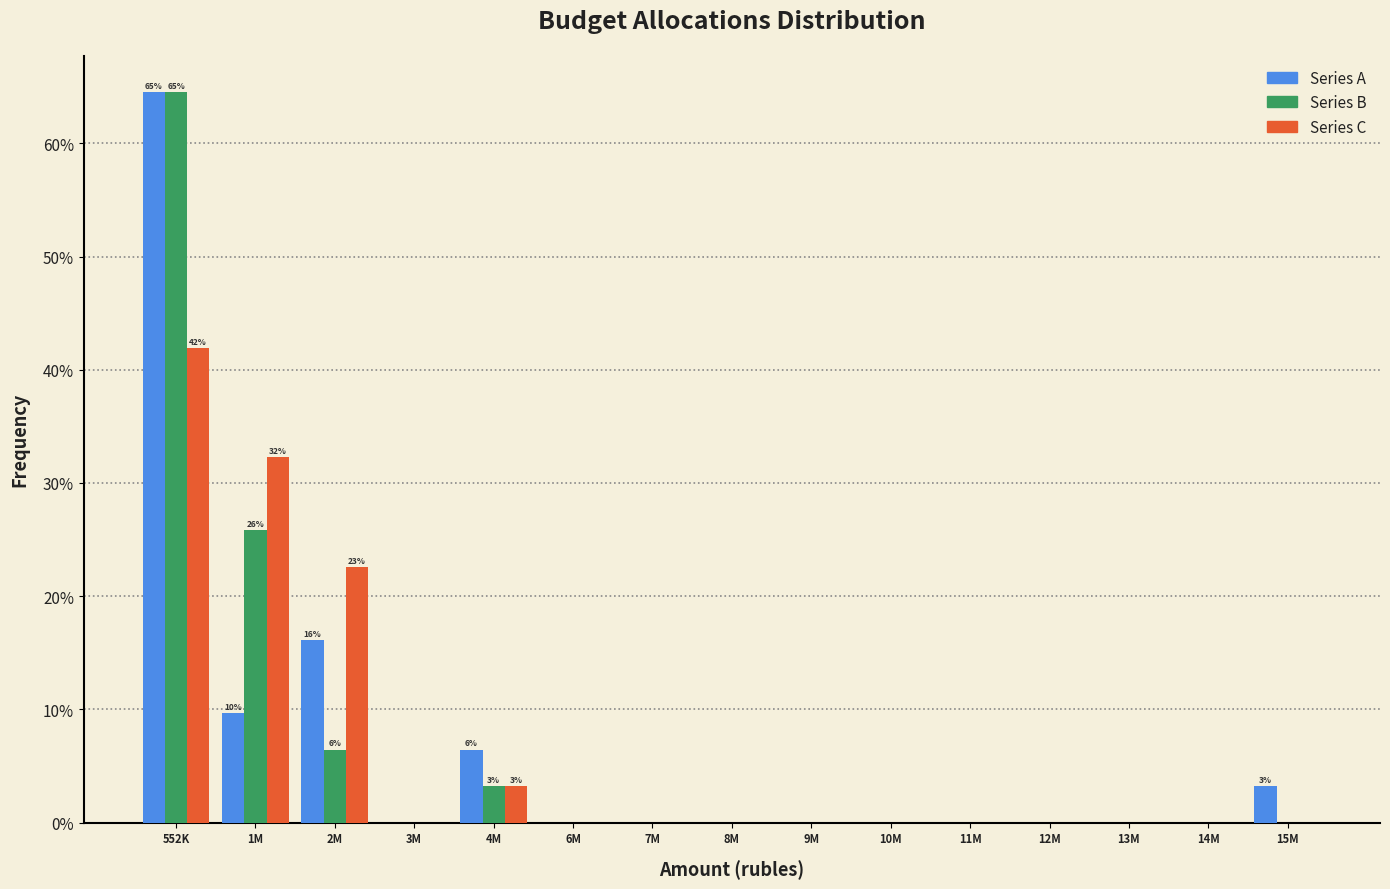

Are the bars horizontal?

No